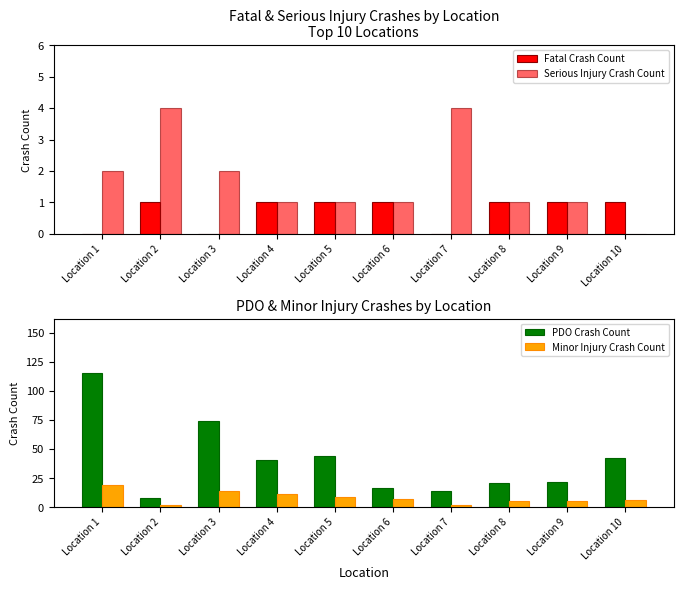

Reading left to right, what are all the values shown in this chart?

Fatal Crash Count: Location 1=0	Location 2=1	Location 3=0	Location 4=1	Location 5=1	Location 6=1	Location 7=0	Location 8=1	Location 9=1	Location 10=1
Serious Injury Crash Count: Location 1=2	Location 2=4	Location 3=2	Location 4=1	Location 5=1	Location 6=1	Location 7=4	Location 8=1	Location 9=1	Location 10=0
PDO Crash Count: Location 1=116	Location 2=8	Location 3=74	Location 4=41	Location 5=44	Location 6=17	Location 7=14	Location 8=21	Location 9=22	Location 10=42
Minor Injury Crash Count: Location 1=19	Location 2=2	Location 3=14	Location 4=11	Location 5=9	Location 6=7	Location 7=2	Location 8=5	Location 9=5	Location 10=6